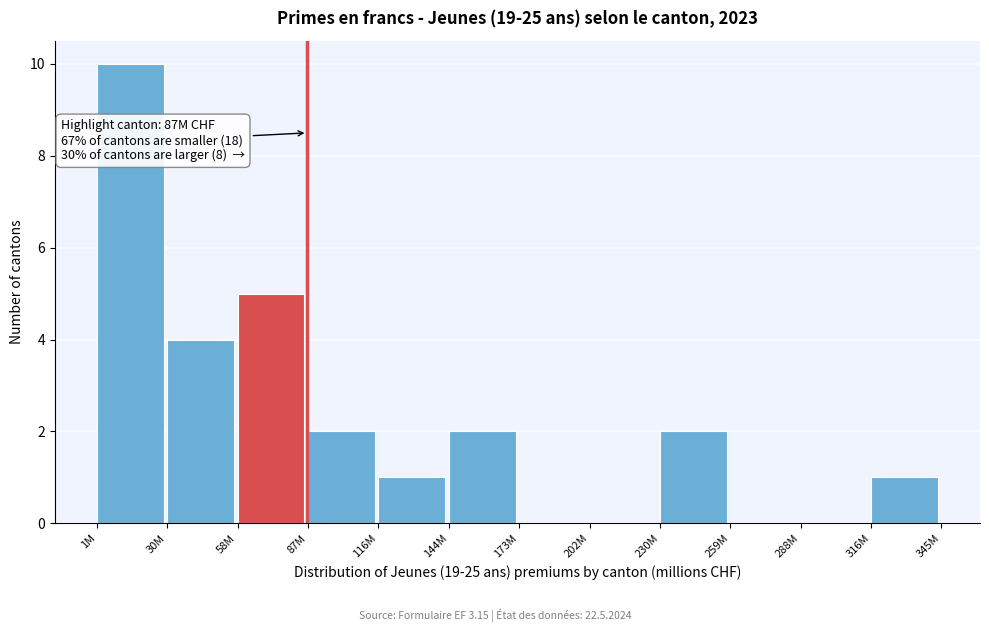

Reading right to left, list all the values displayed in this chart.

316M=1	288M=0	259M=0	230M=2	202M=0	173M=0	144M=2	116M=1	87M=2	58M=5	30M=4	1M=10